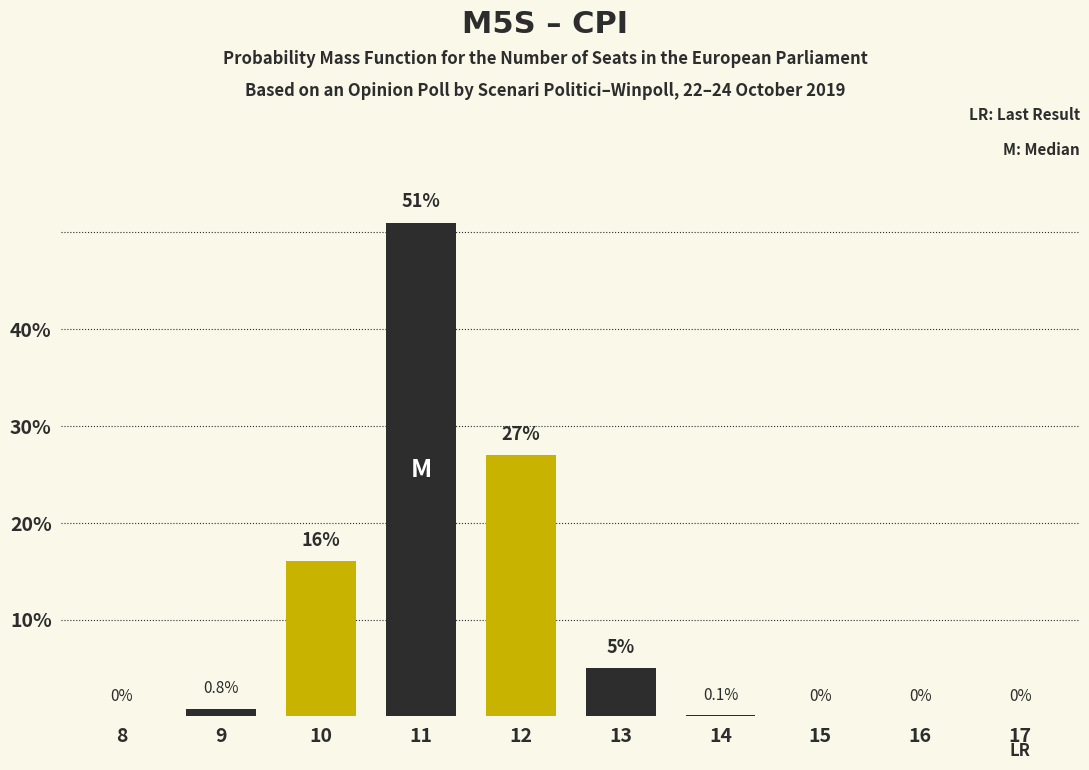

Reading left to right, transcribe all the data shown in this chart.

8=0.0	9=0.8	10=16.0	11=51.0	12=27.0	13=5.0	14=0.1	15=0.0	16=0.0	17=0.0